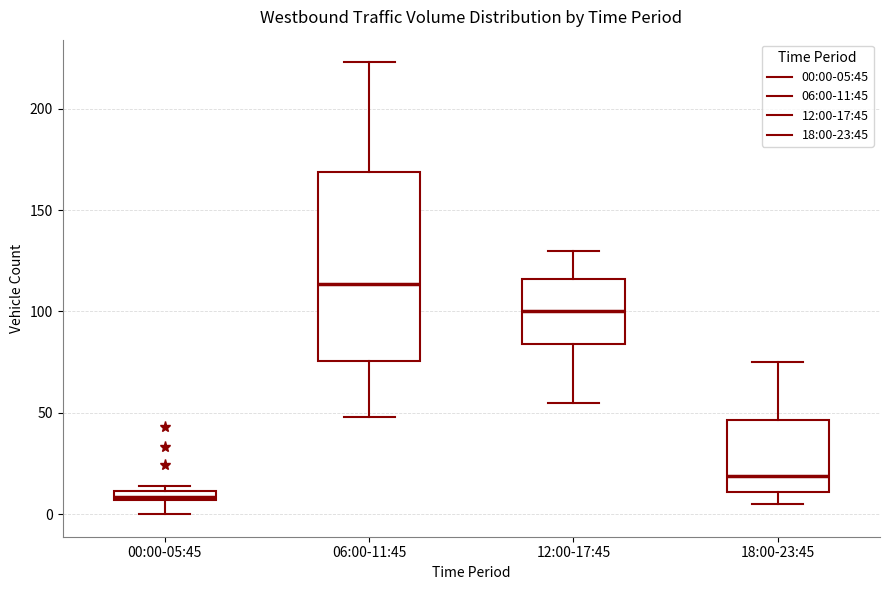

Where does the median line of the box for 18:00-23:45 sit on the y-axis? The values are not printed on the chart, so give them approximately, as read against the axis.

20